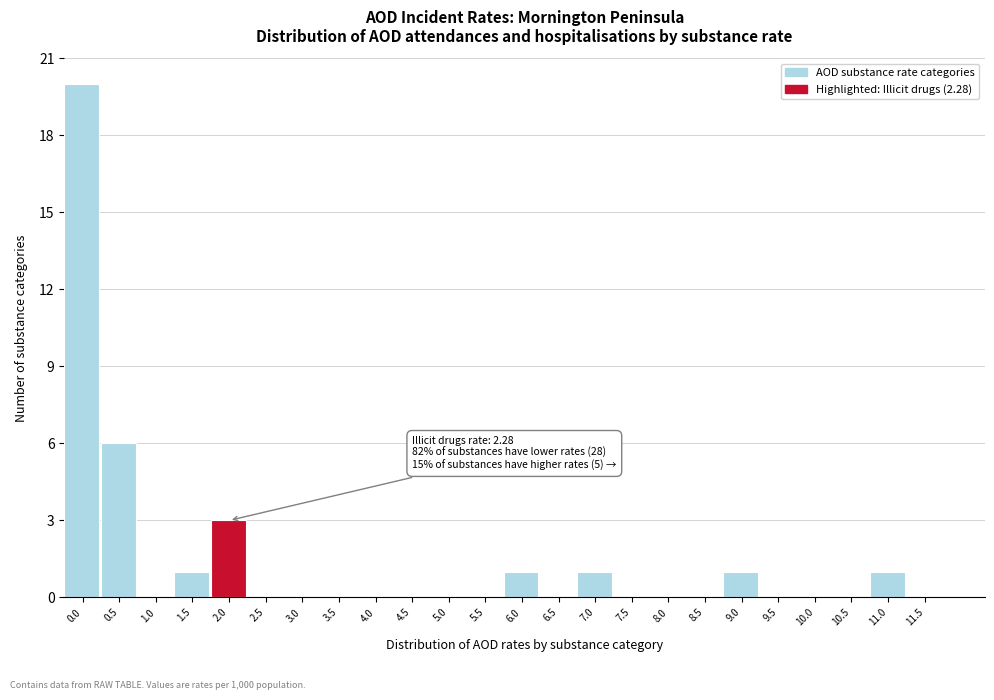

Reading left to right, list all the values displayed in this chart.

0.0=20	0.5=6	1.0=0	1.5=1	2.0=3	2.5=0	3.0=0	3.5=0	4.0=0	4.5=0	5.0=0	5.5=0	6.0=1	6.5=0	7.0=1	7.5=0	8.0=0	8.5=0	9.0=1	9.5=0	10.0=0	10.5=0	11.0=1	11.5=0